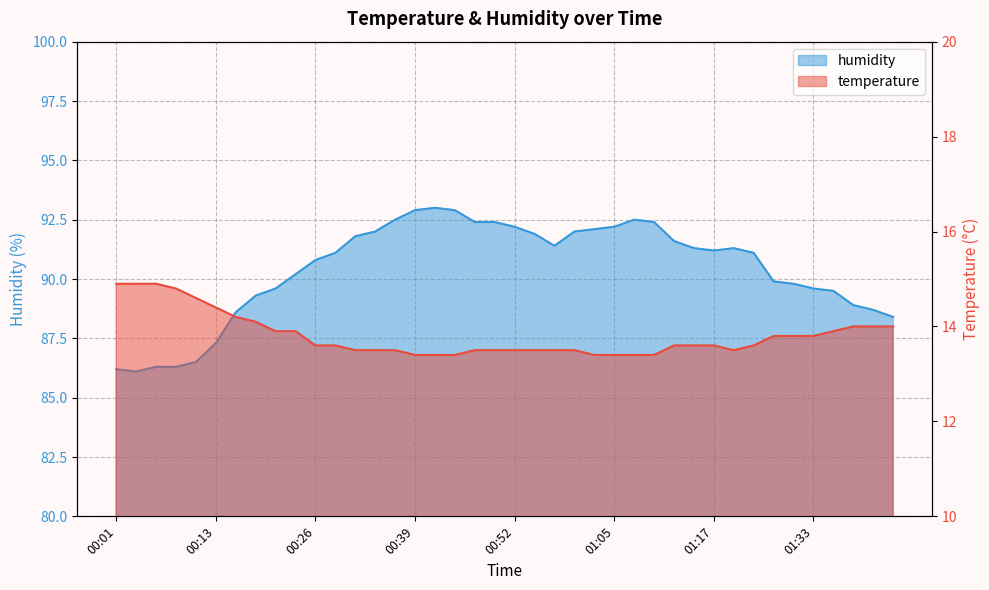

True or false: humidity and temperature cross at least once.

False